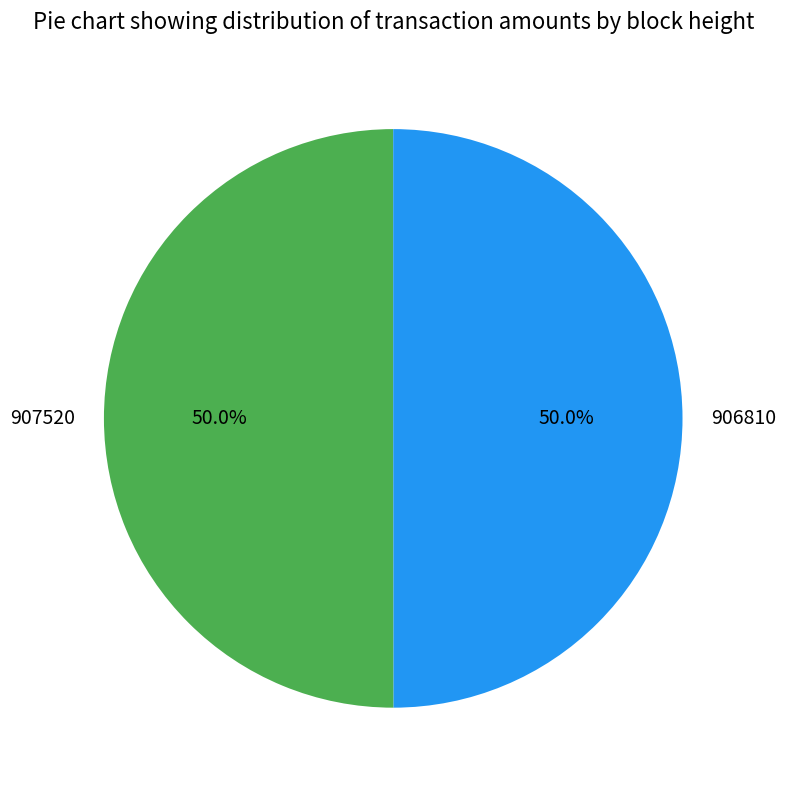

Combined, what portion of the pie is 907520 and 906810?

100.0%